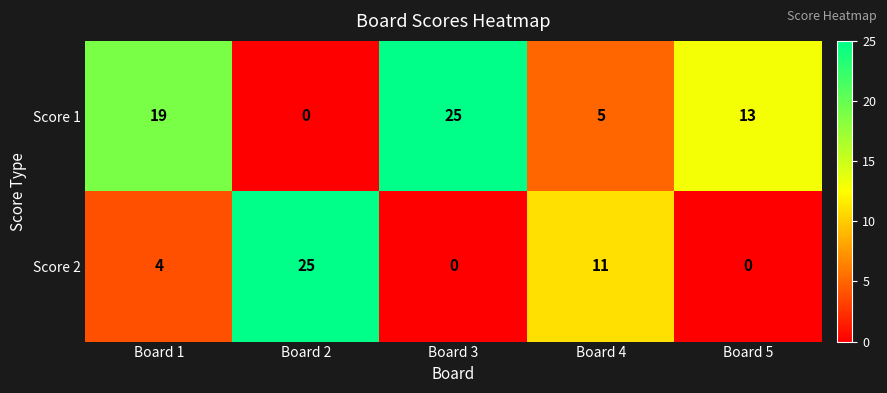

Count the number of data series in this chart.

2